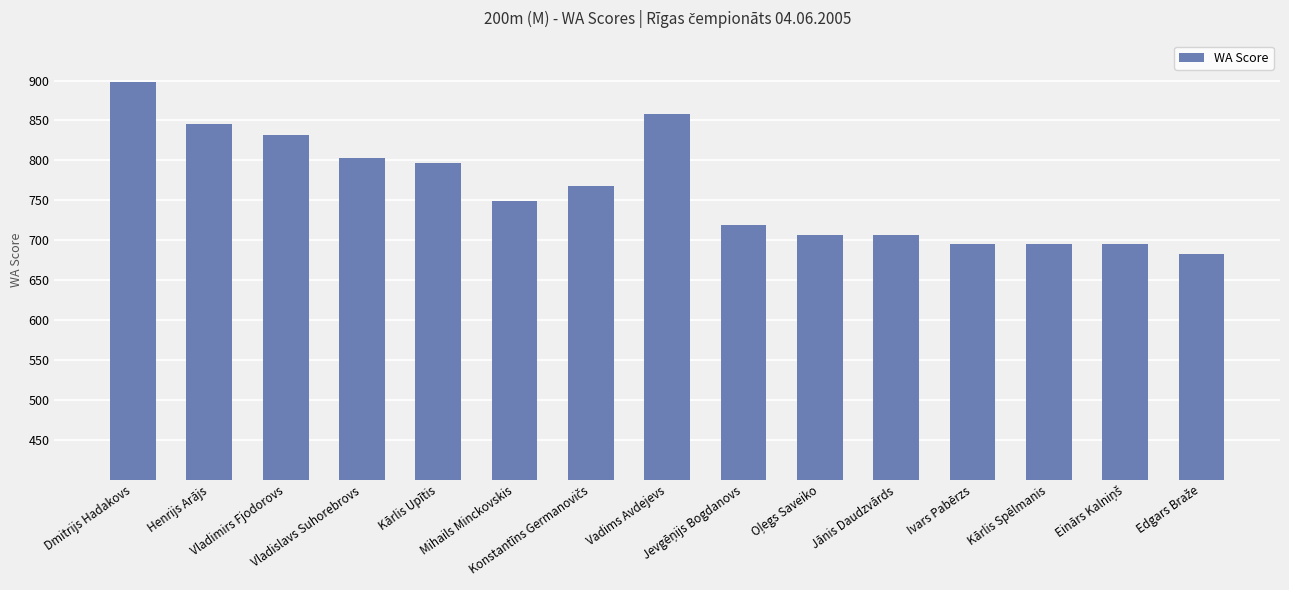

Which category has the highest value across all series?

Dmitrijs Hadakovs